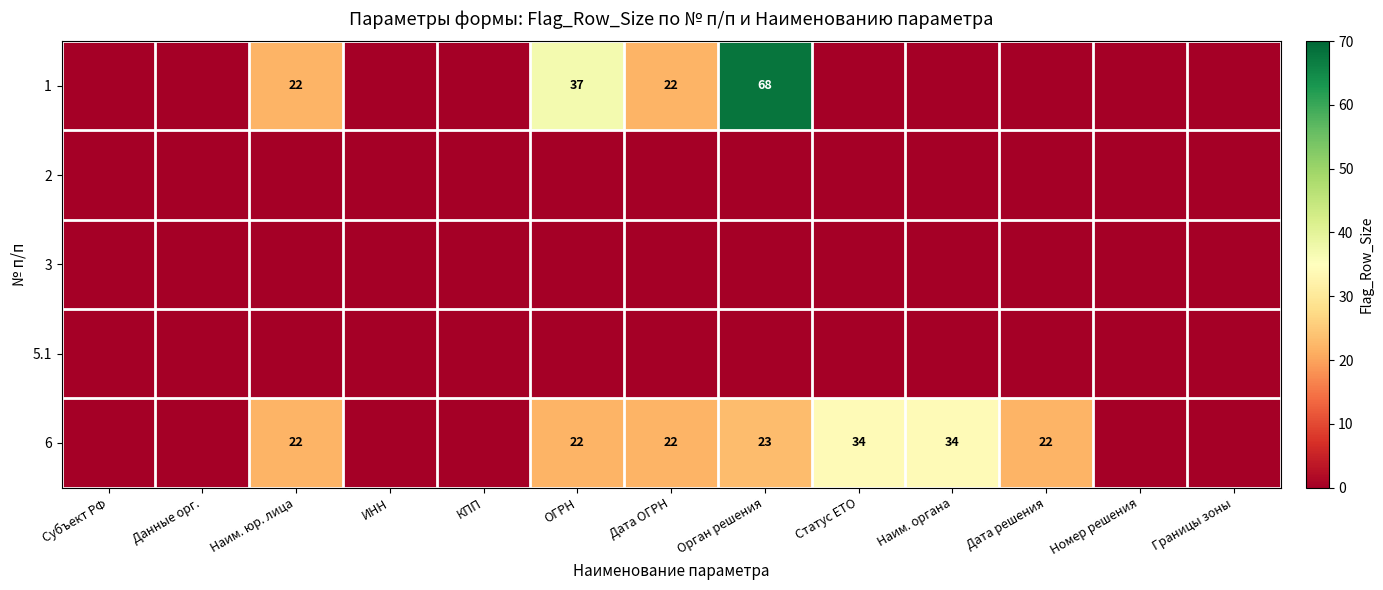

Is it true that 6 equals 34 at Статус ЕТО?

True